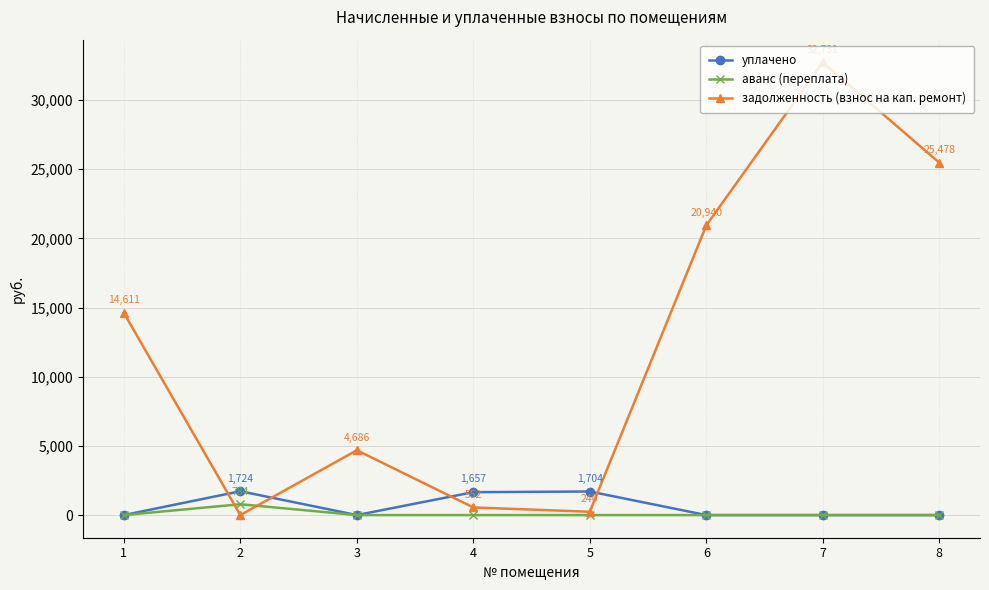

Between 3 and 6, which series saw the biggest shift?

задолженность (взнос на кап. ремонт)